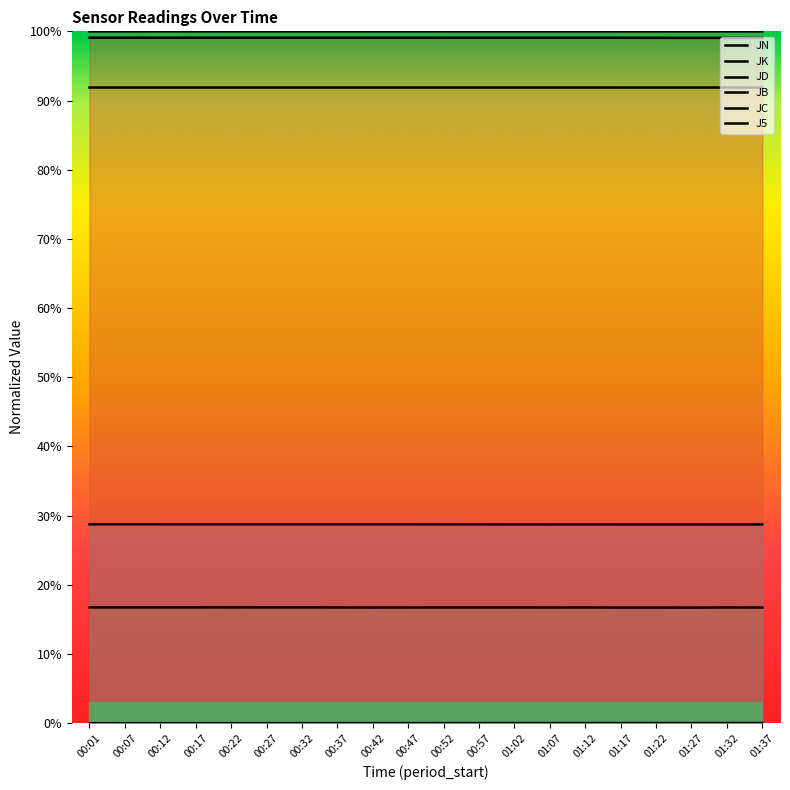

In JB, how many points are lower than both neighbors (excluding endpoints)?

1